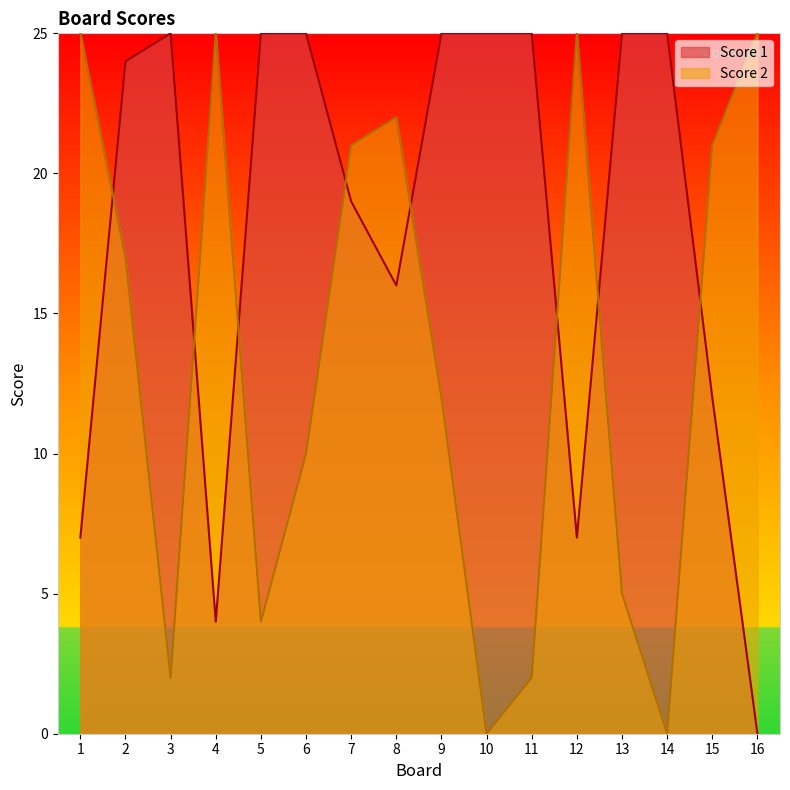

How many data points in Score 2 are above 17?

7